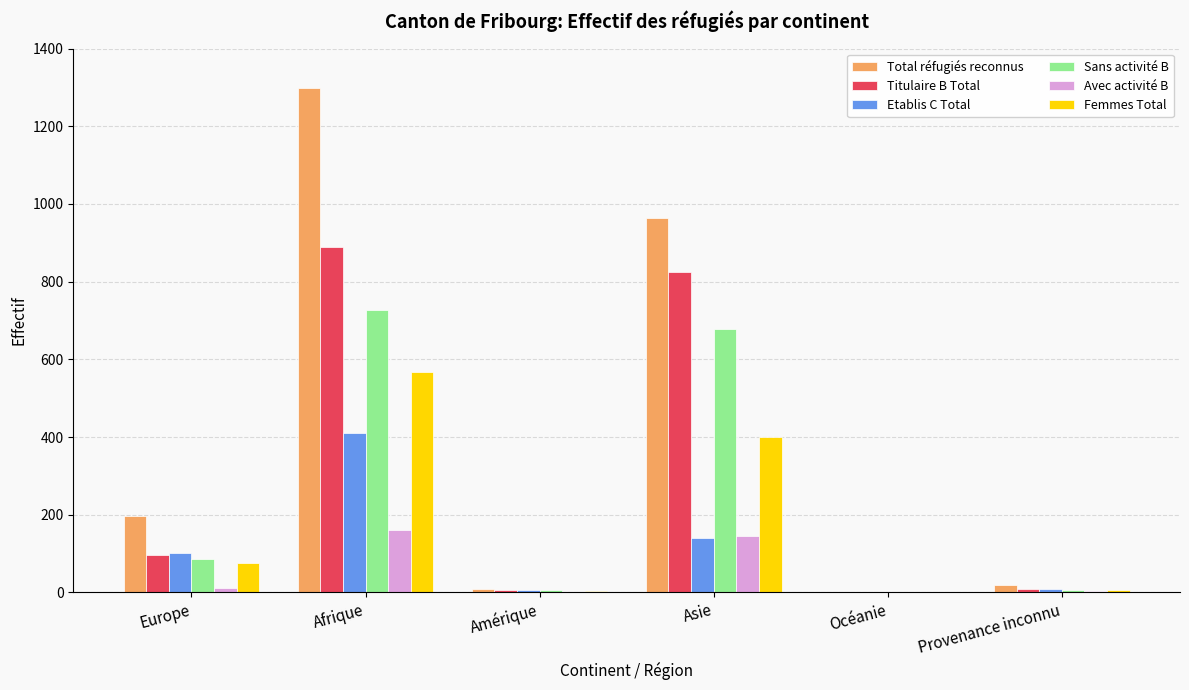

At which label does Total réfugiés reconnus reach its peak?

Afrique